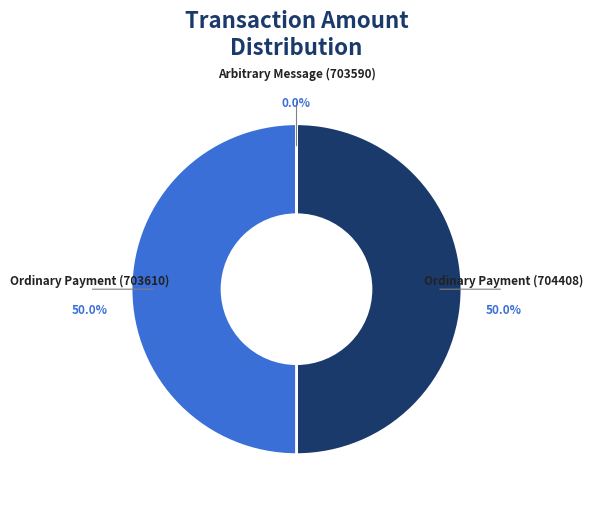

Count the number of slices in the pie.

3